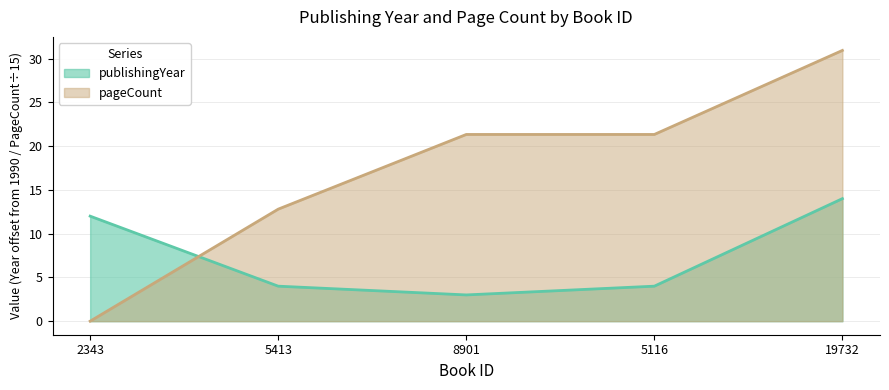

Between which two adjacent categories do publishingYear and pageCount first intersect?

2343 and 5413